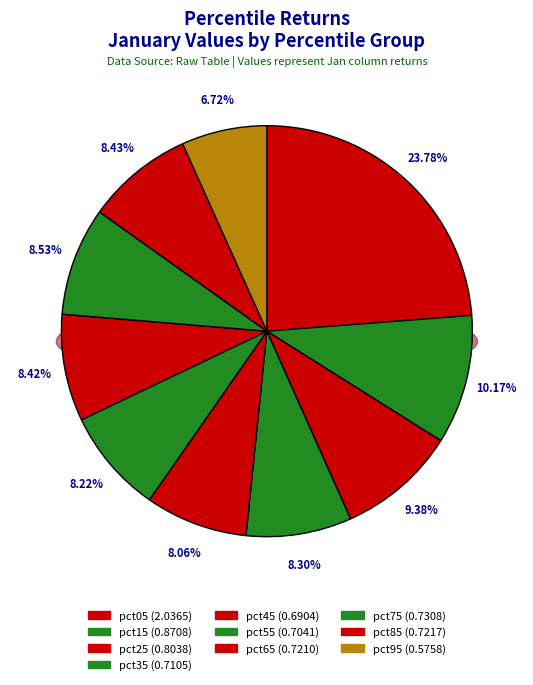

Is pct75 the majority of the pie?

No